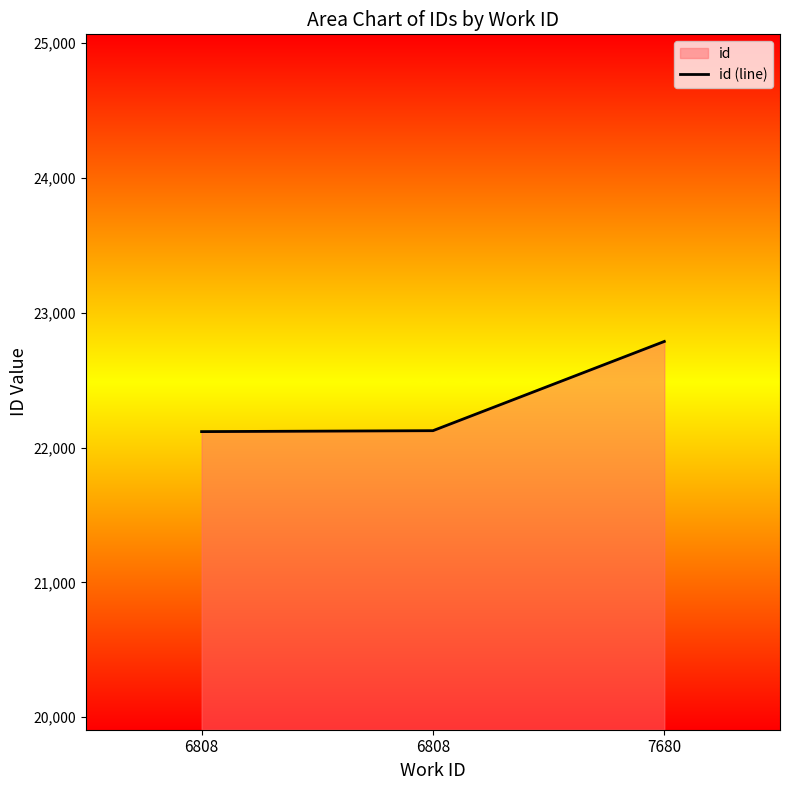

Is it true that the value at 6808 is 35319?

False